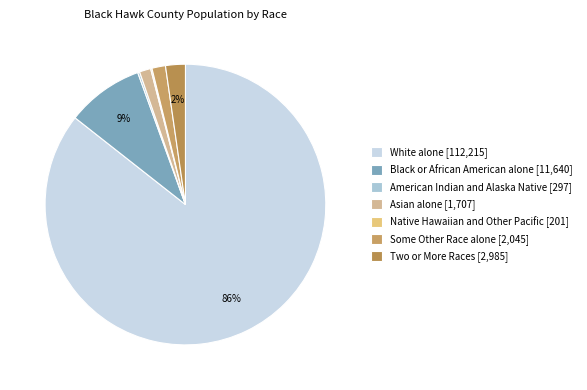

To the nearest percent, what percentage of the pie is White alone?

86%